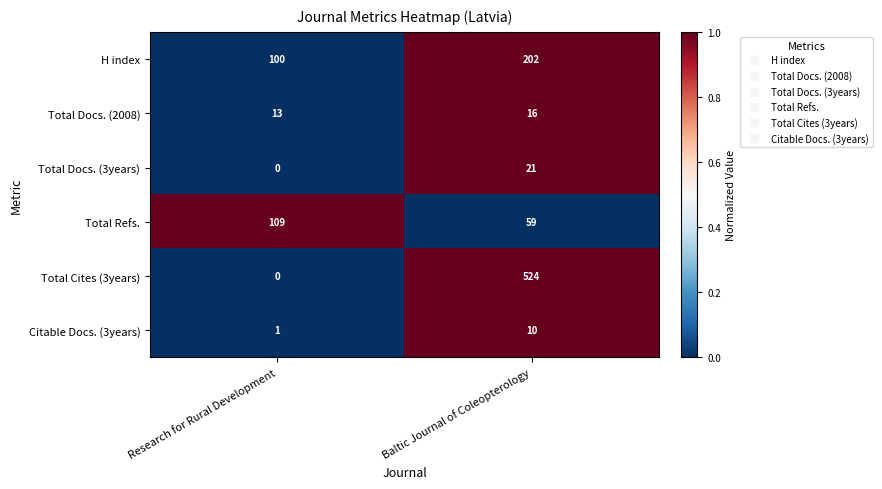

Count the number of categories in the chart.

2